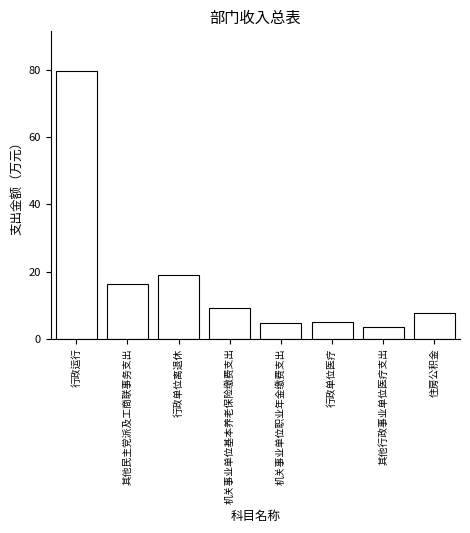

What is the difference between the maximum and minimum values?

76.1